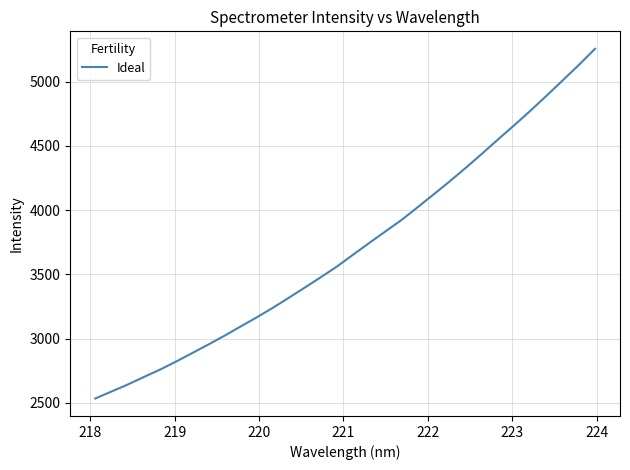

What is the maximum value shown in the chart?

5256.1